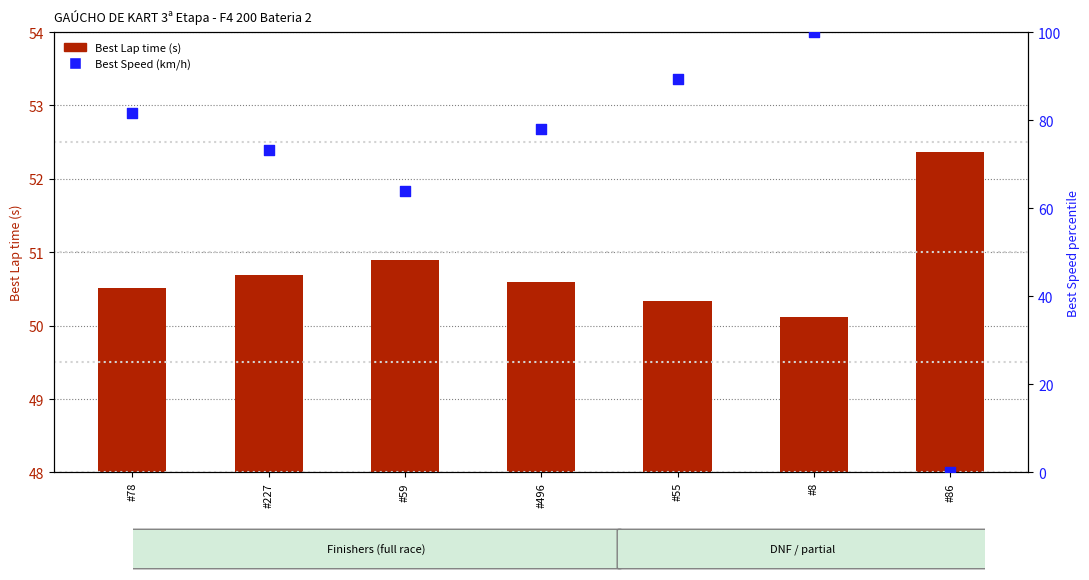

What is the total value across all series at #55?

139.7